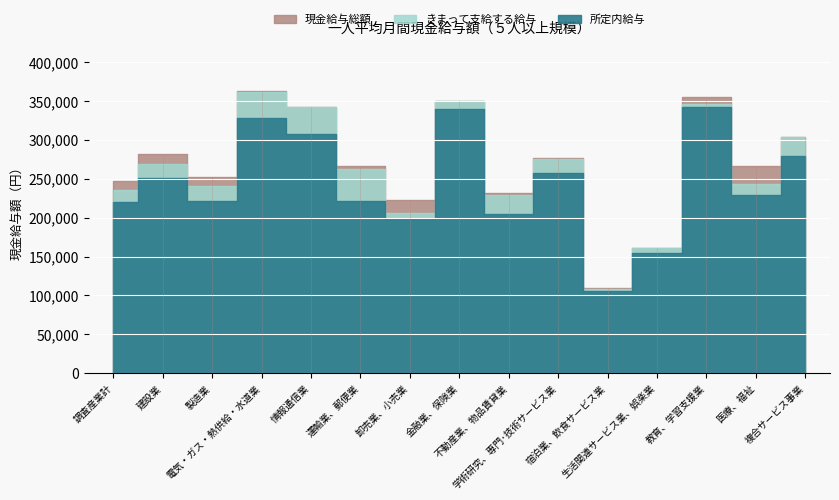

How many interior local valleys does the 現金給与総額 series have?

5